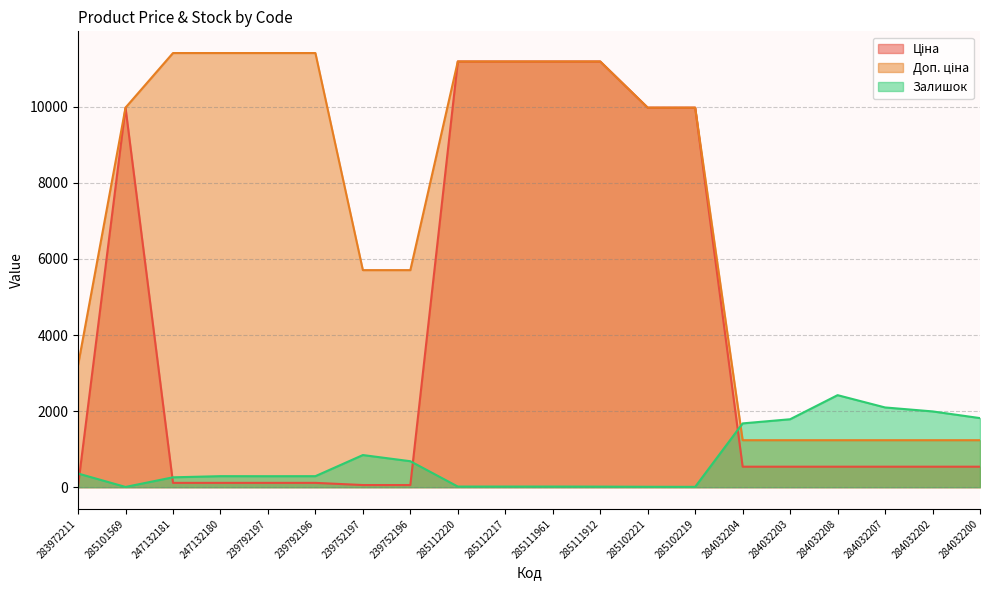

At which label does Ціна reach its peak?

285112220